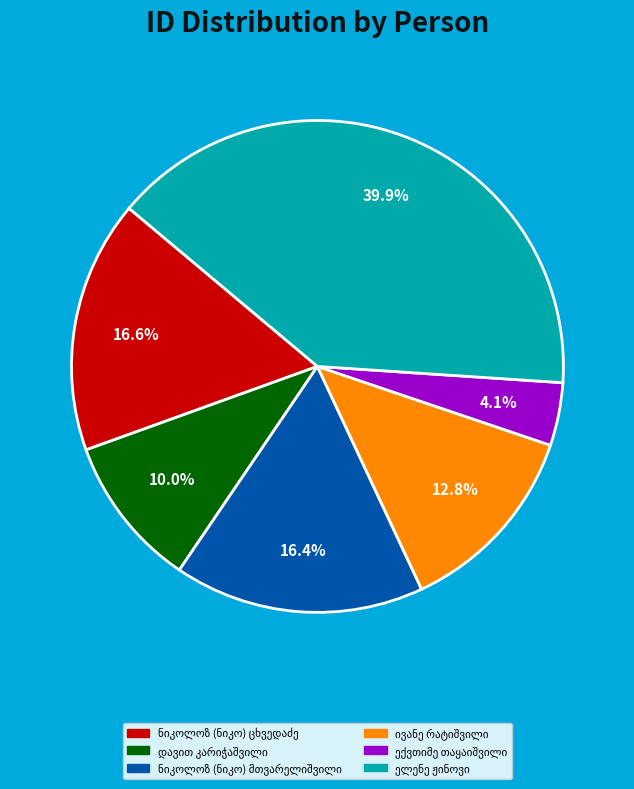

Is there any slice that represents more than half of the pie?

No